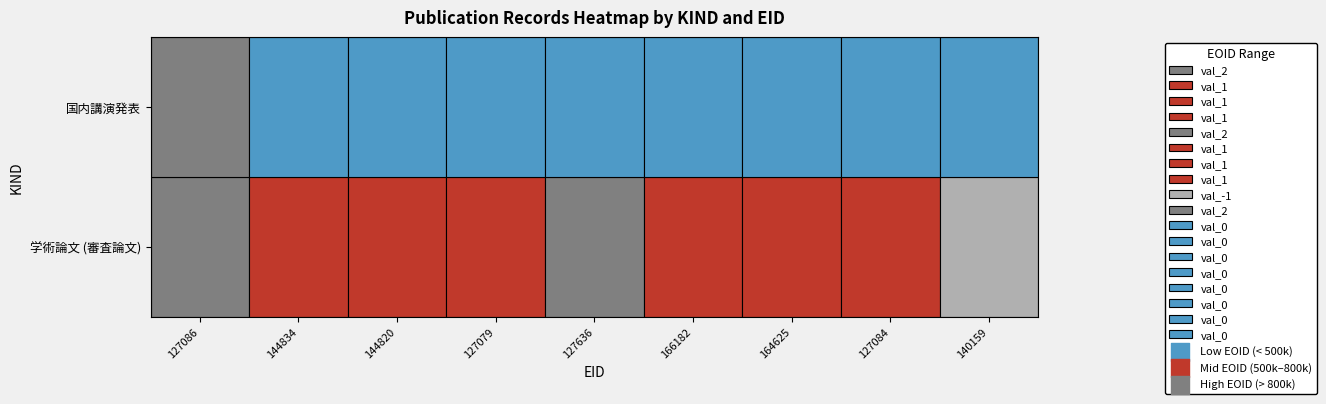

Between 144820 and 127084, which is larger?

144820